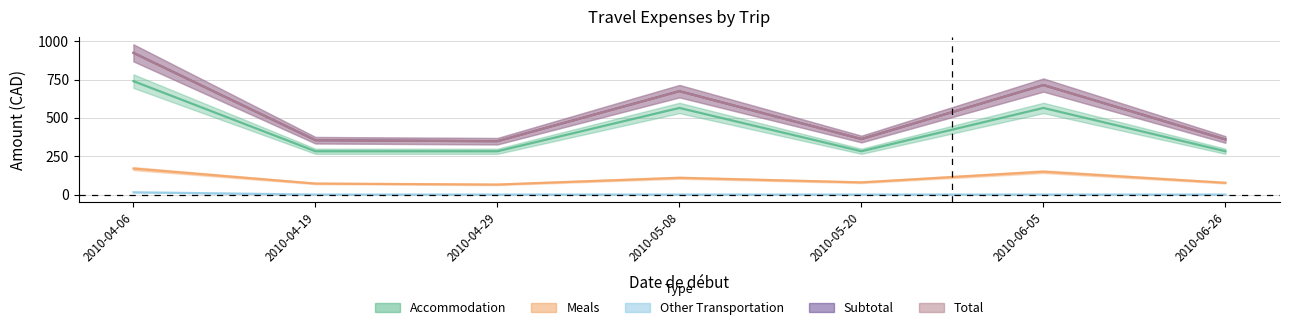

What is the value of the Accommodation point at the 1st from the left?

739.8